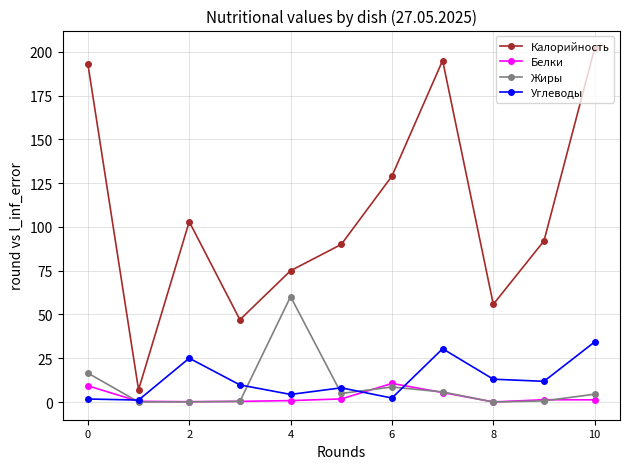

True or false: Калорийность and Белки intersect in this chart.

False